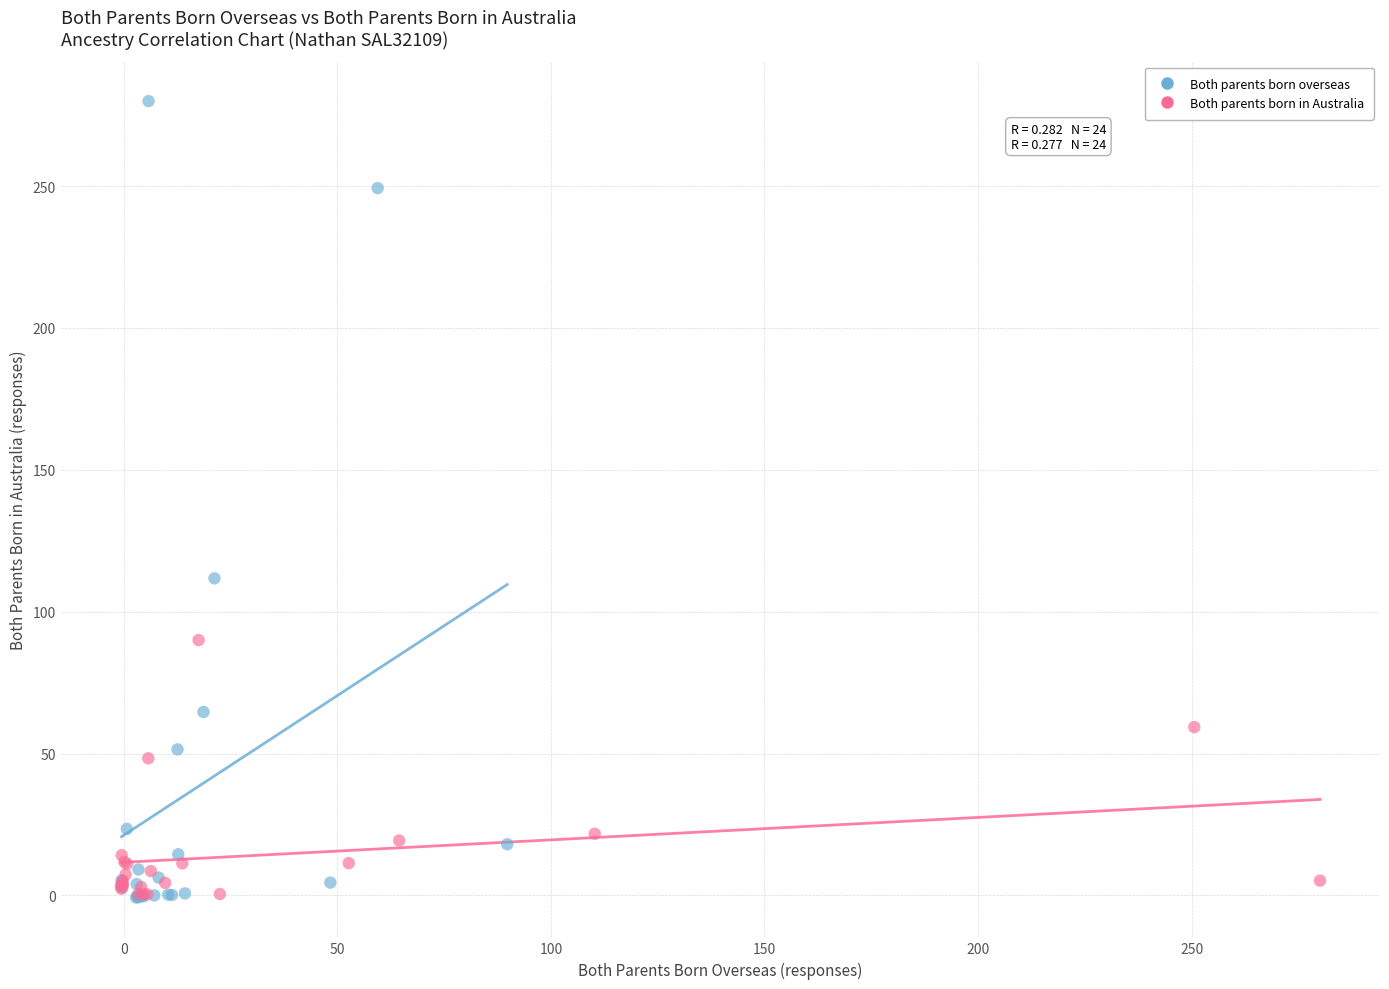

Which series reaches the maximum Y coordinate?

Both parents born overseas